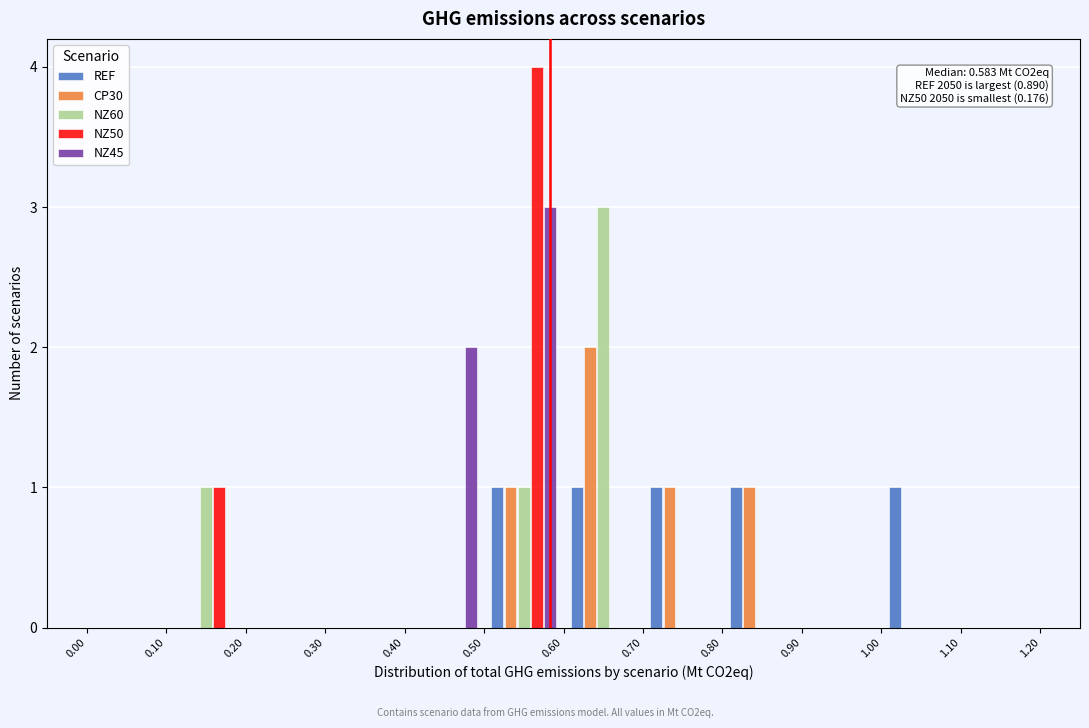

In the NZ50 series, which range on the x-axis has the tallest bar?

0.50 to 0.60